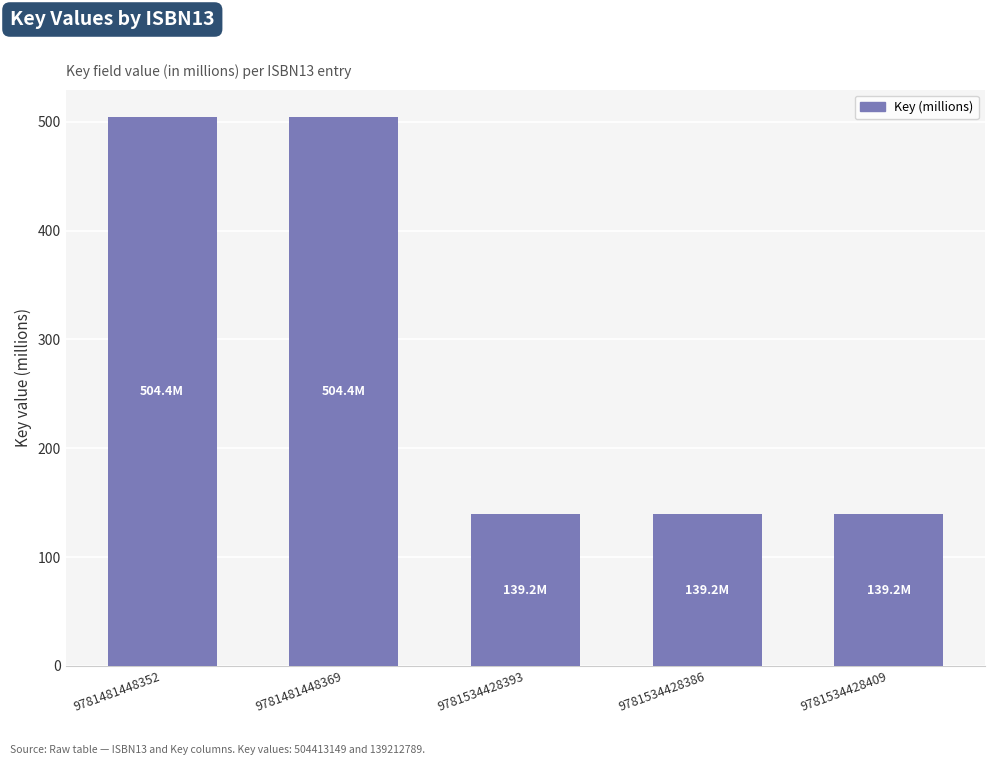

What is the greatest value displayed?

504.4